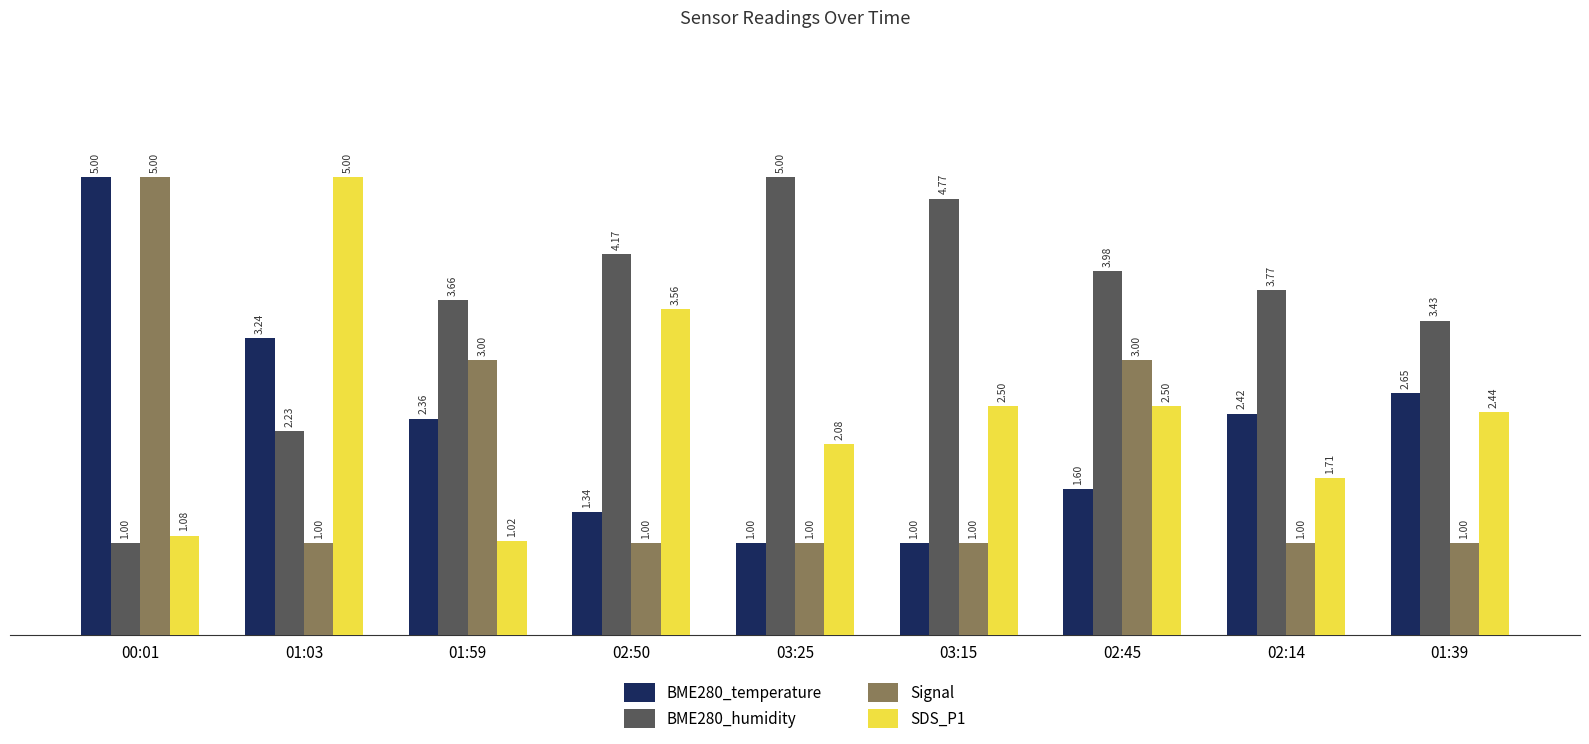

What position from the right is 01:59?

7